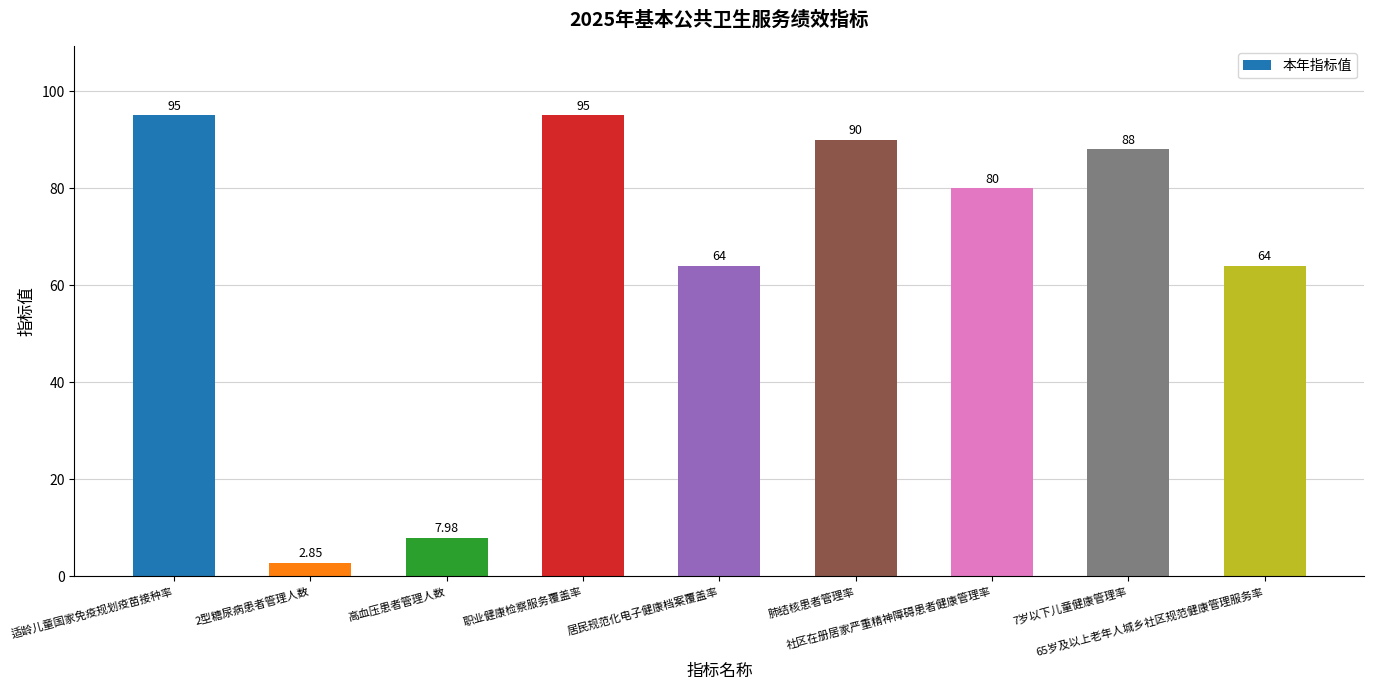

What is the approximate value at 65岁及以上老年人城乡社区规范健康管理服务率?

64.0